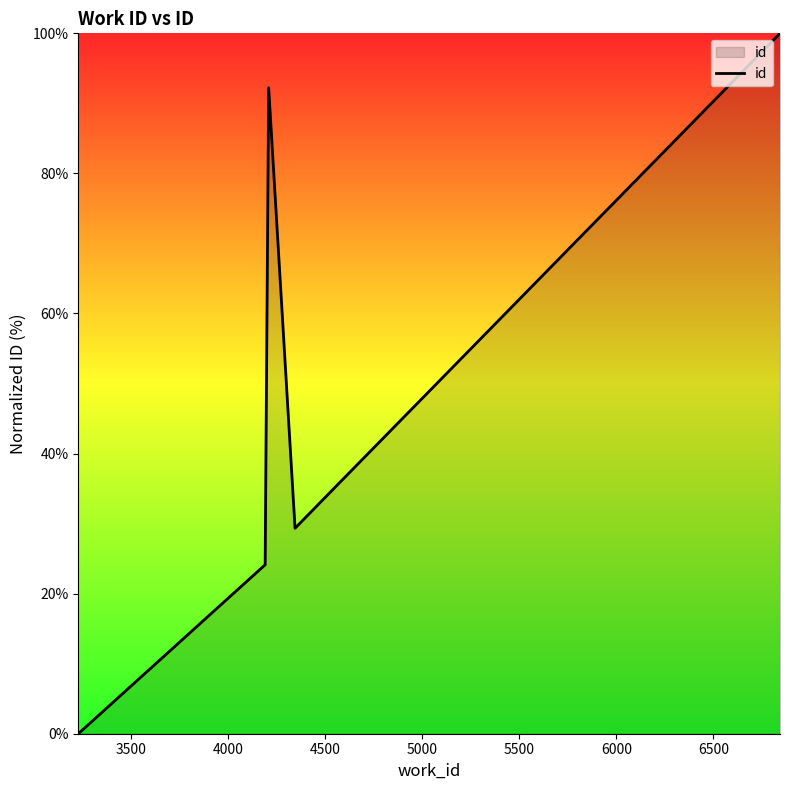

True or false: the data has more than 2 interior local peaks.

False